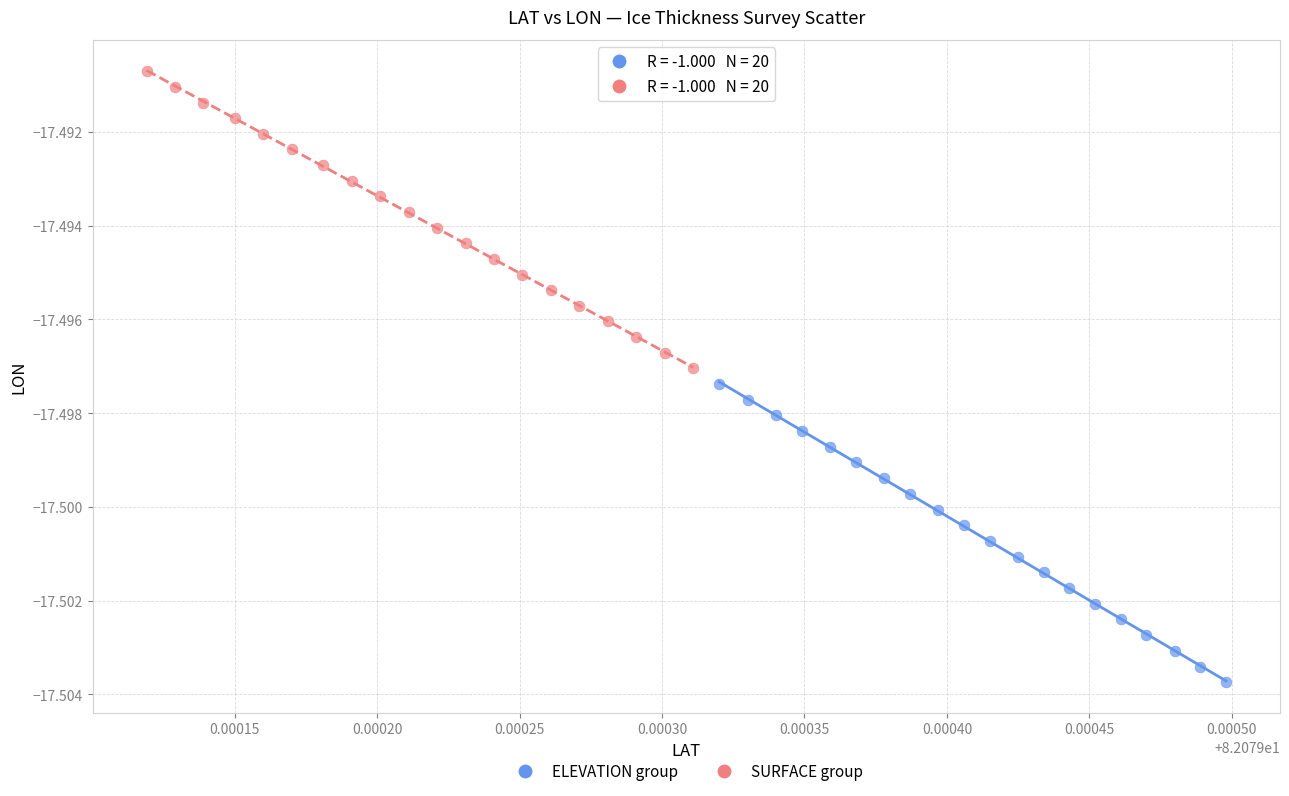

What are all the series names shown in the legend?

ELEVATION group, SURFACE group